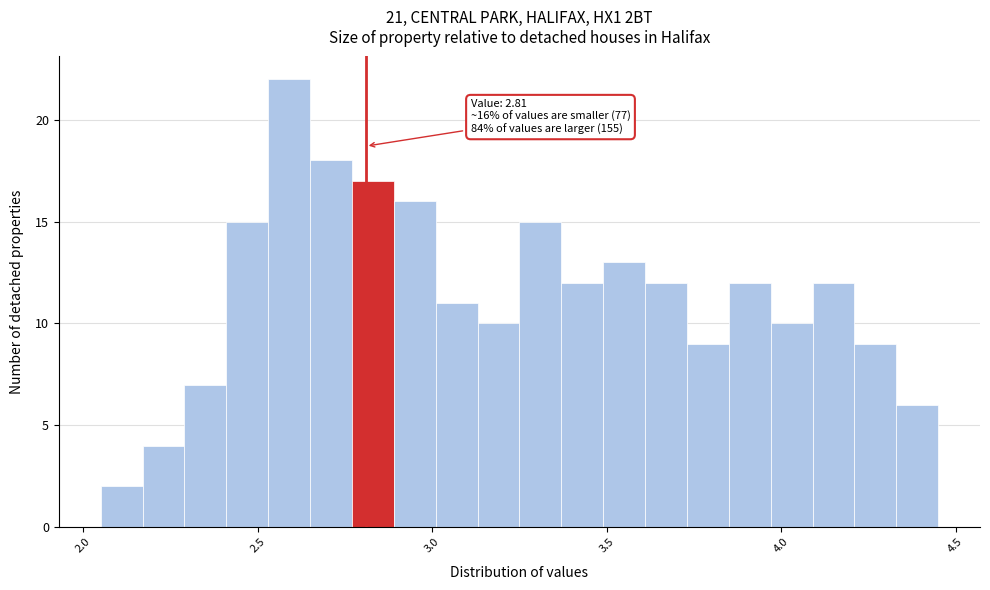

Around what value on the x-axis is the tallest bar? Give the approximate position of its centre, as read against the axis.

2.60